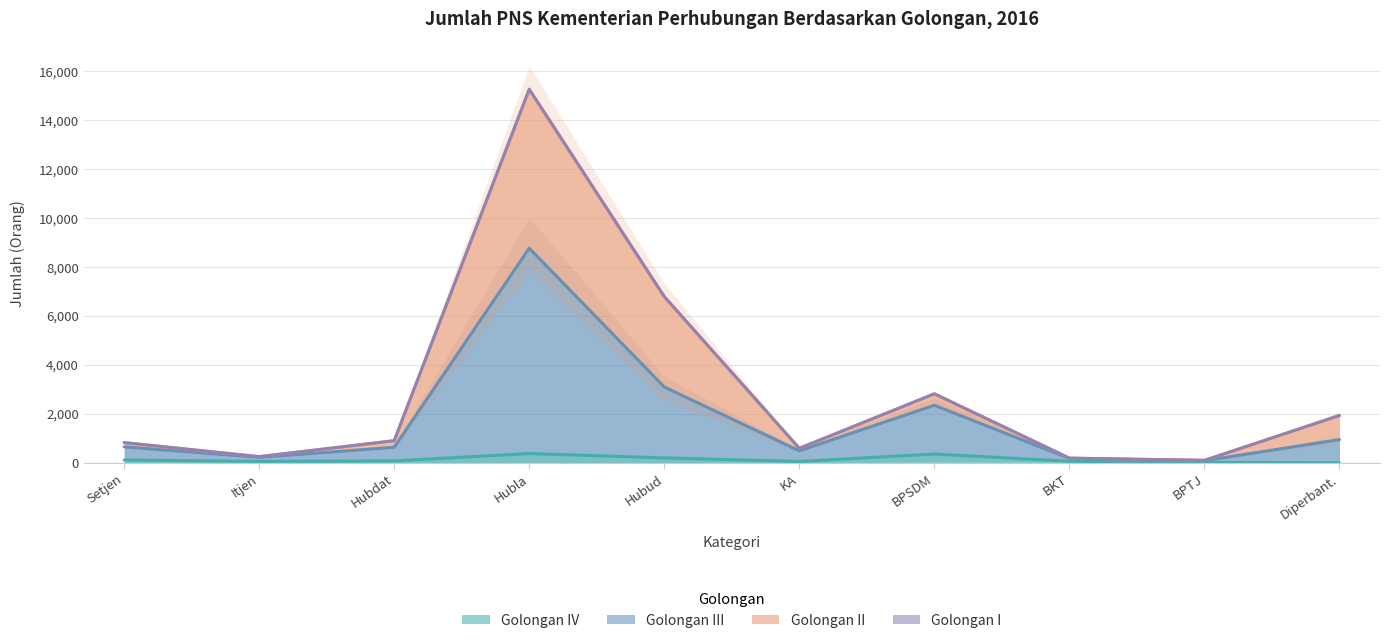

What is the maximum value for Golongan IV?

378